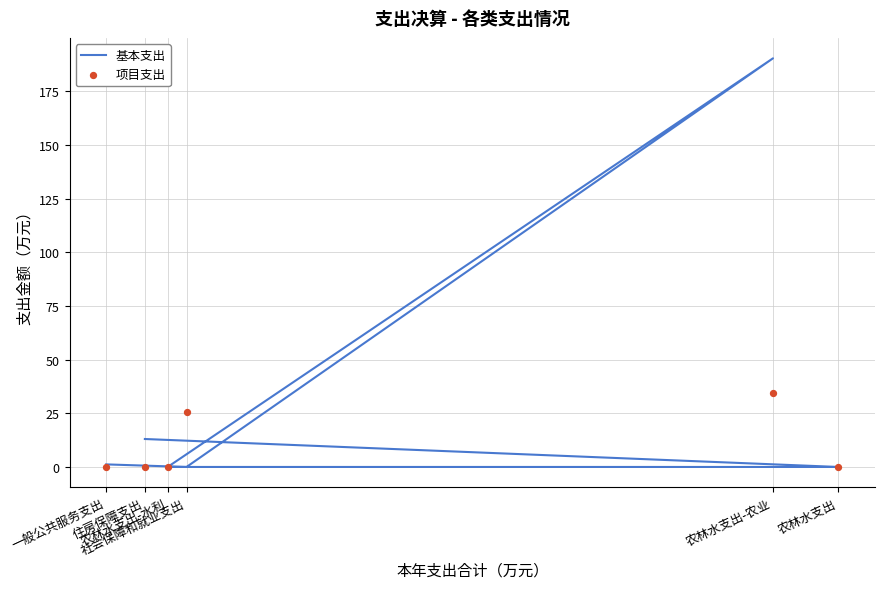

Which series has the largest total across all categories?

基本支出